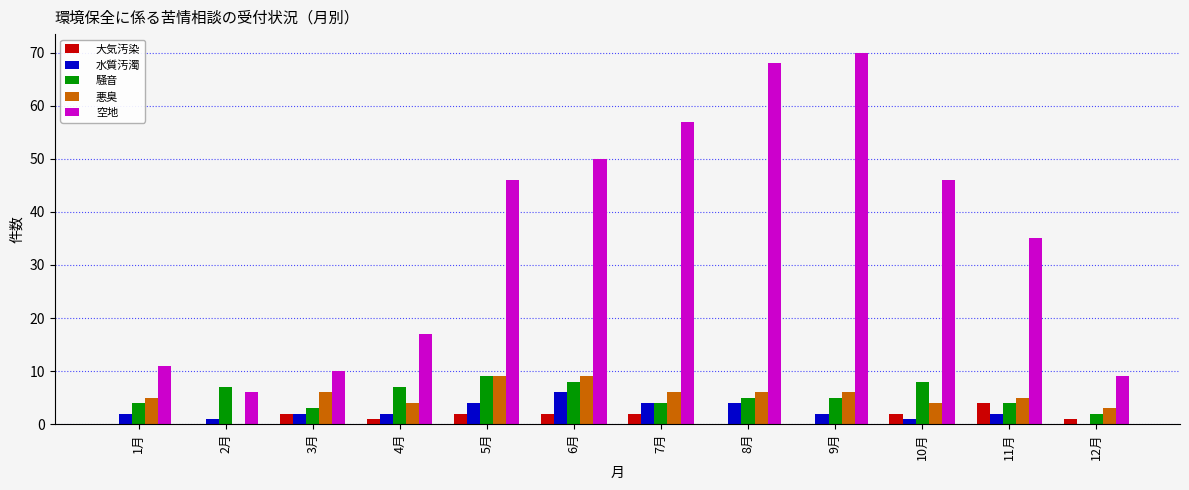

What is the spread (max minus min) of values at 3月?

8